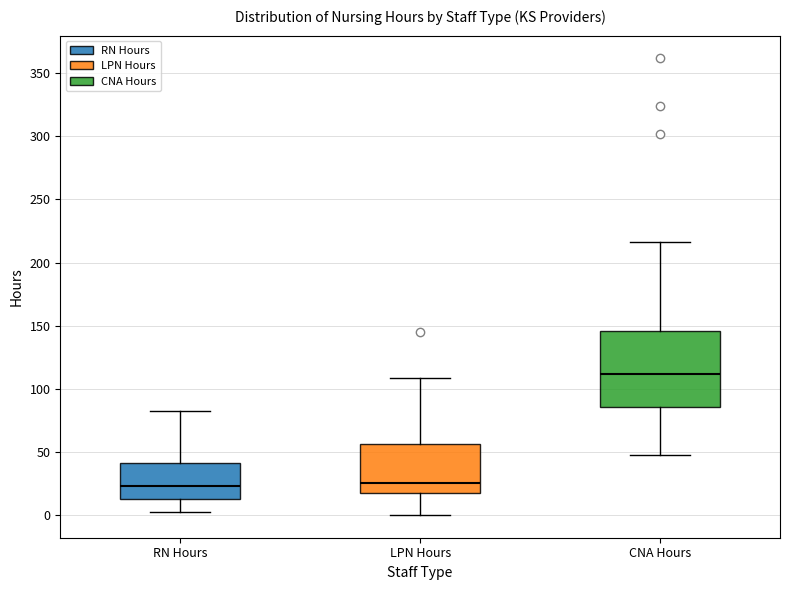

Reading left to right, transcribe this box plot: for each box, give where its median line is, the range the box spans, and where its two whiskers end, as read against the y-axis. The values are not printed on the chart, so give them approximately, as read against the axis.

RN Hours: median 25, box 15 to 40, whiskers 0 to 85
LPN Hours: median 25, box 20 to 55, whiskers 0 to 110
CNA Hours: median 110, box 85 to 145, whiskers 50 to 215